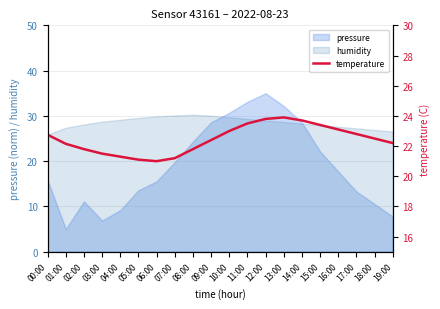

Is it true that humidity equals 10.3 at 14:00?

False